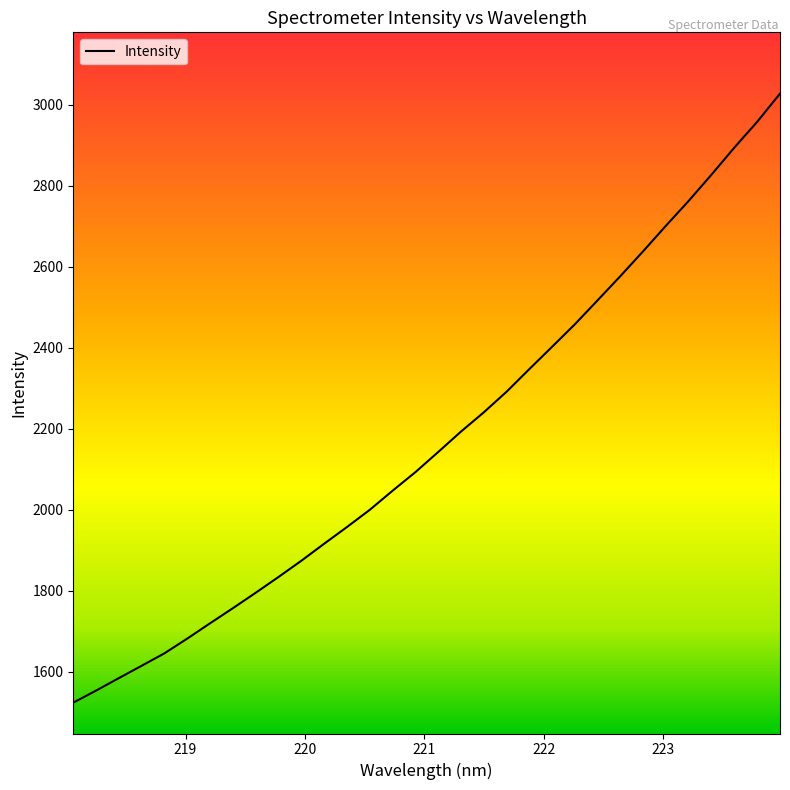

Reading left to right, transcribe all the data shown in this chart.

1523.5	1553.3	1584.2	1614.7	1645.5	1681.9	1719.7	1757.0	1795.1	1834.1	1874.2	1916.2	1957.4	1999.9	2047.1	2092.9	2142.7	2193.1	2240.6	2291.6	2347.6	2402.7	2458.3	2517.7	2577.5	2638.9	2701.9	2763.4	2828.2	2894.6	2958.2	3027.6